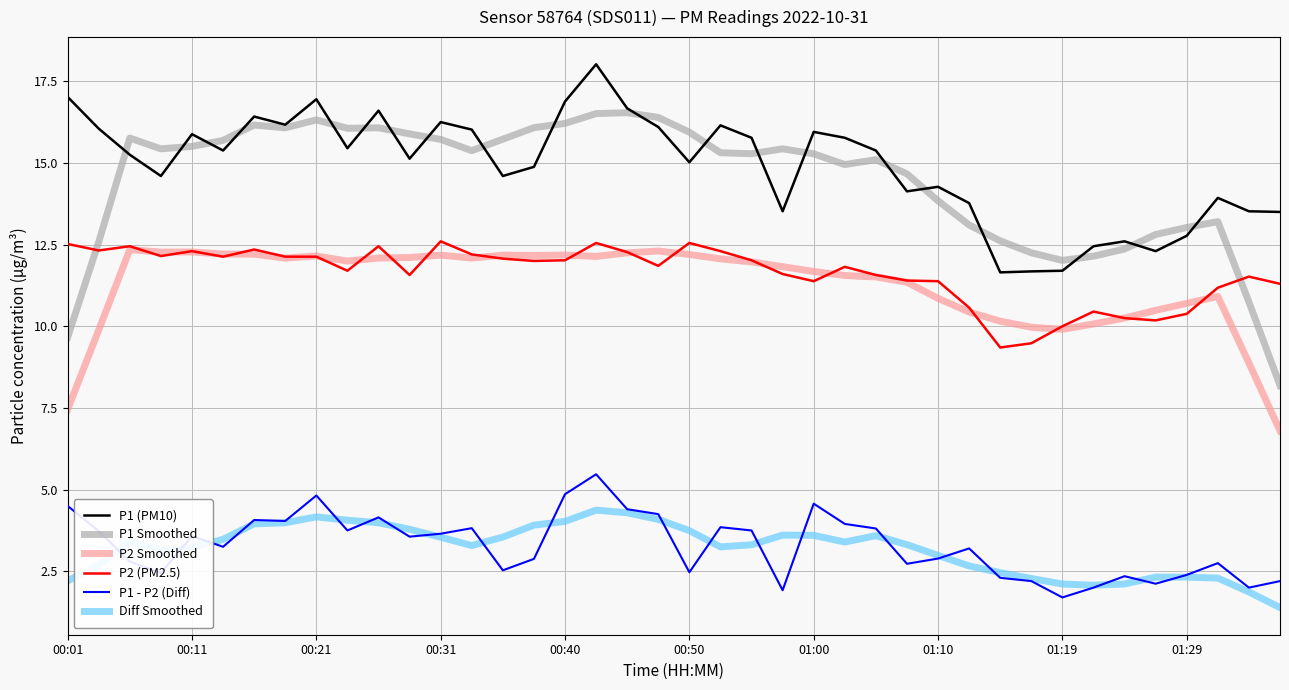

Which series has the widest spread of values?

P1 Smoothed